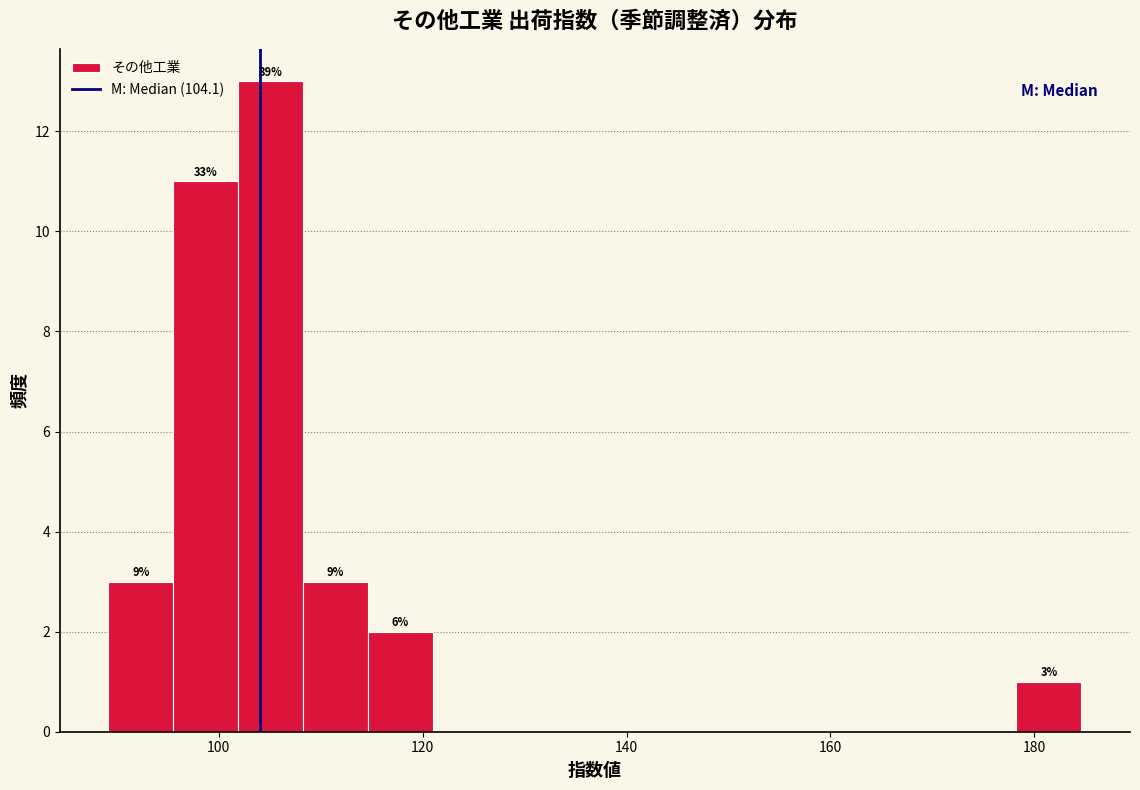

Around what value on the x-axis is the tallest bar? Give the approximate position of its centre, as read against the axis.

106